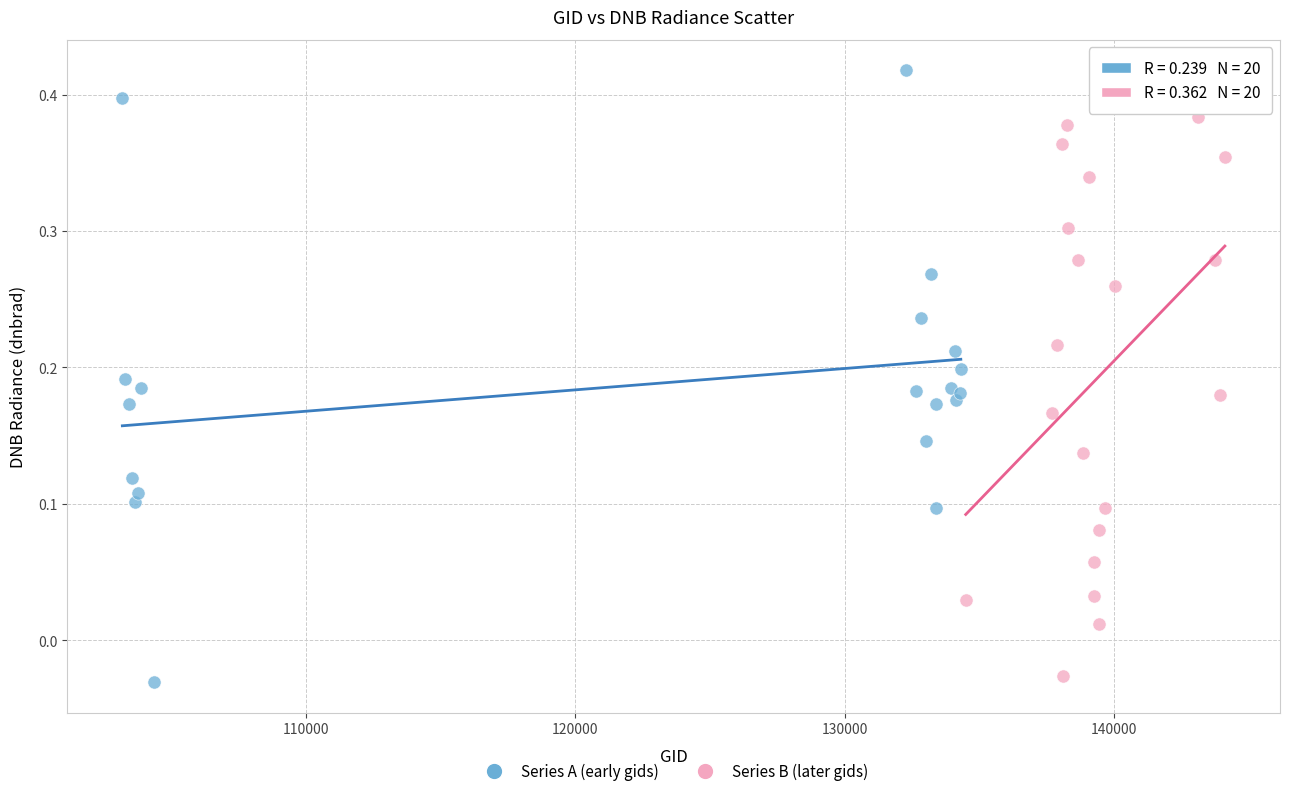

Which series contains the highest Y value?

Series A (early gids)